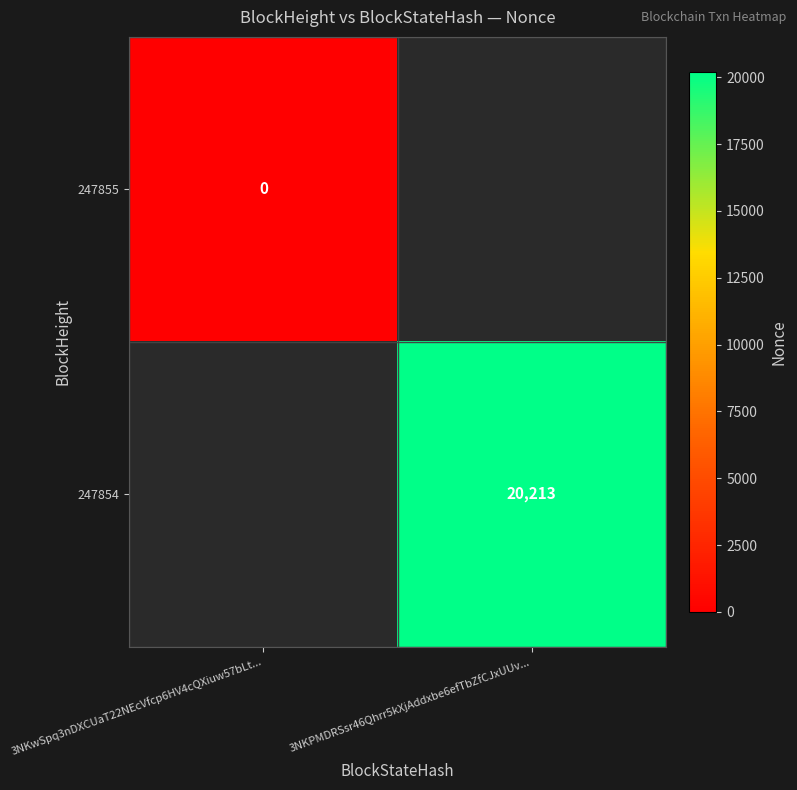

True or false: 247854 has a value of 20213 at 3NKPMDRSsr46Qhrr5kXjAddxbe6efTbZfCJxUUv....

True